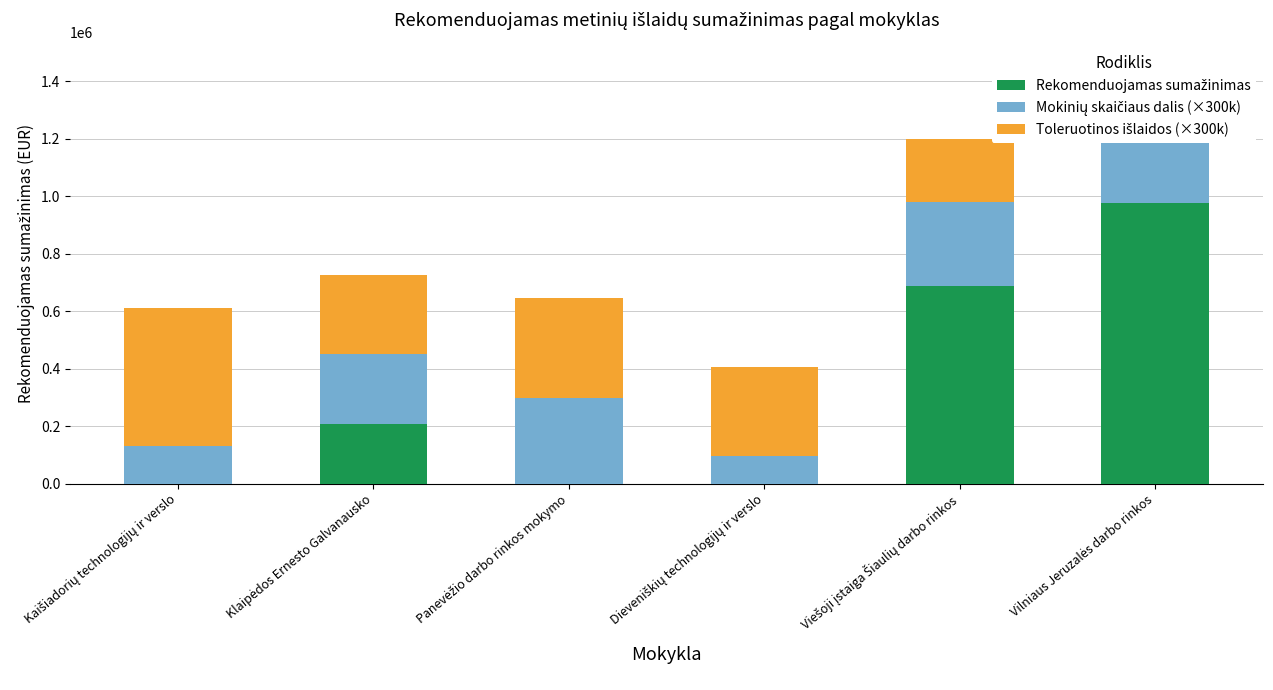

Which series changed the most between Klaipėdos Ernesto Galvanausko and Viešoji įstaiga Šiaulių darbo rinkos?

Rekomenduojamas sumažinimas